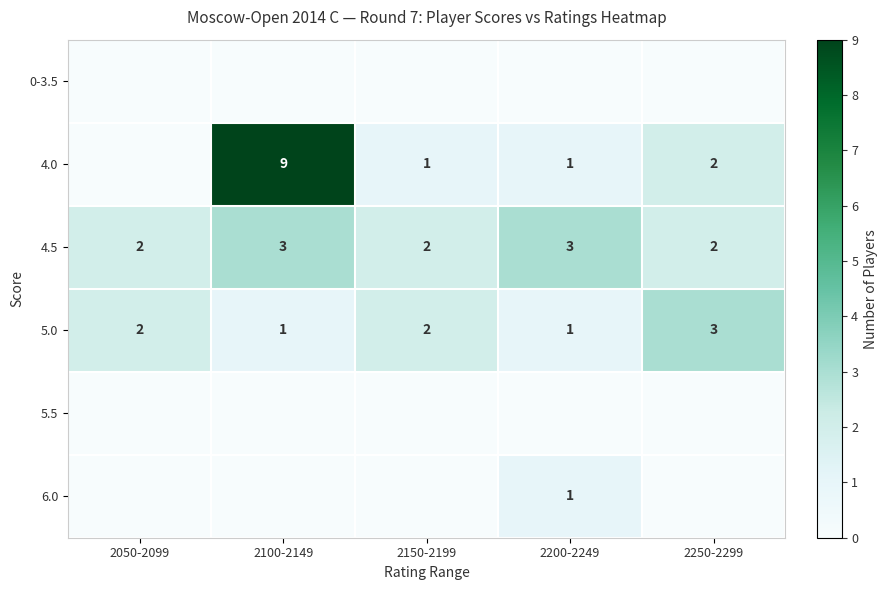

True or false: 4.5 has a value of 2 at 2150-2199.

True